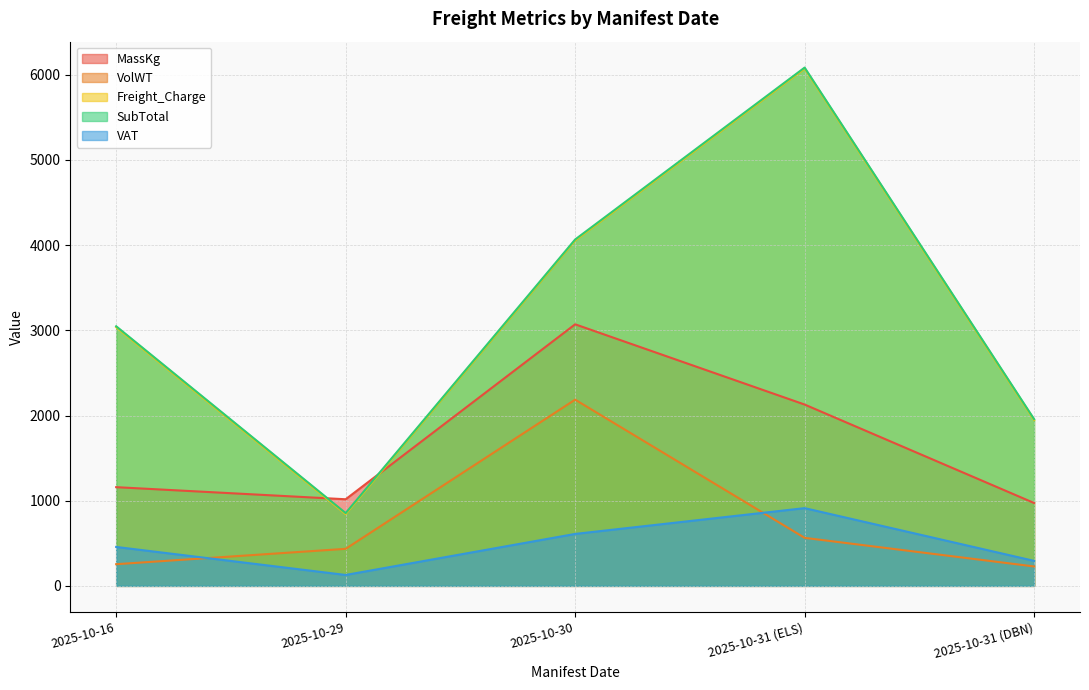

At which label does SubTotal first exceed 3047?

2025-10-16